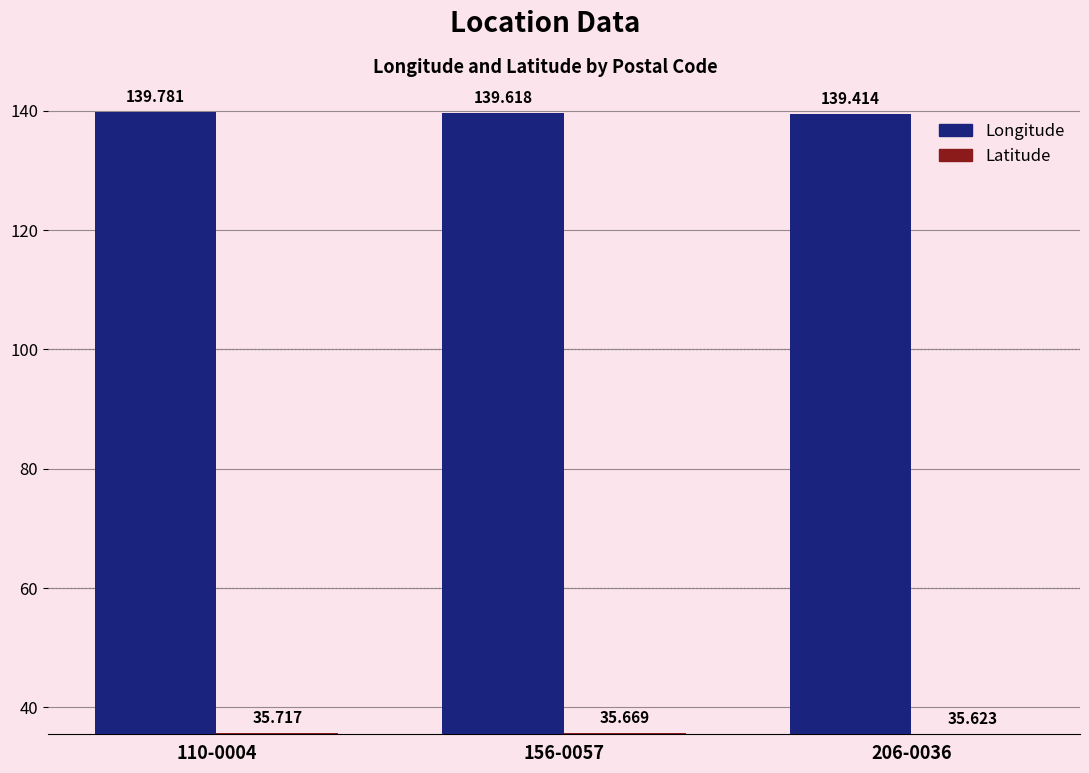

What is the label of the 3rd bar from the right?

110-0004